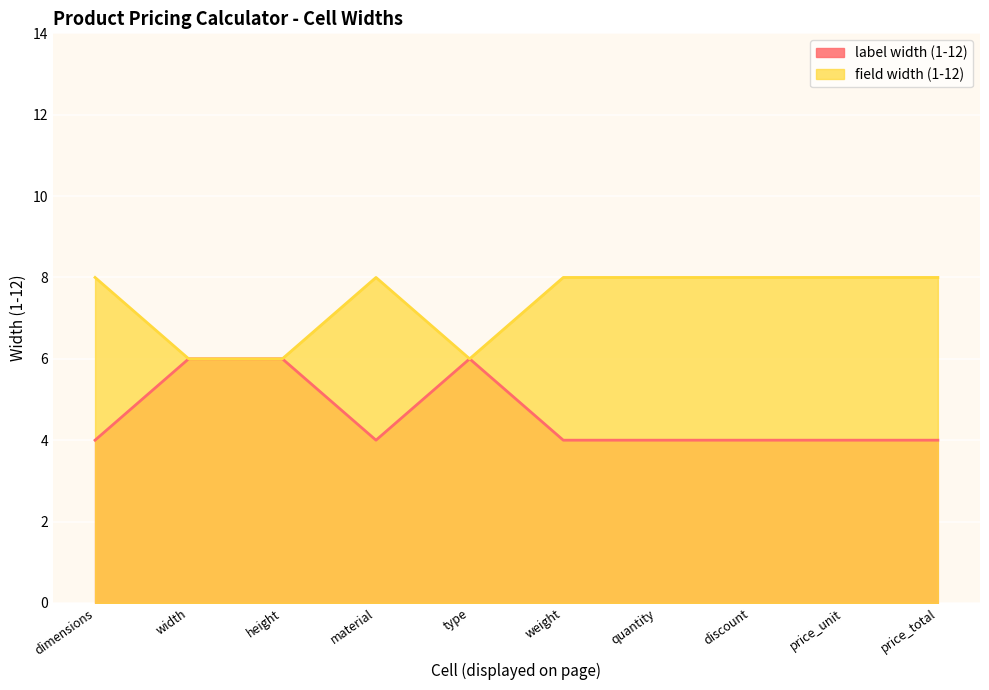

How many interior local valleys does the label width (1-12) series have?

1